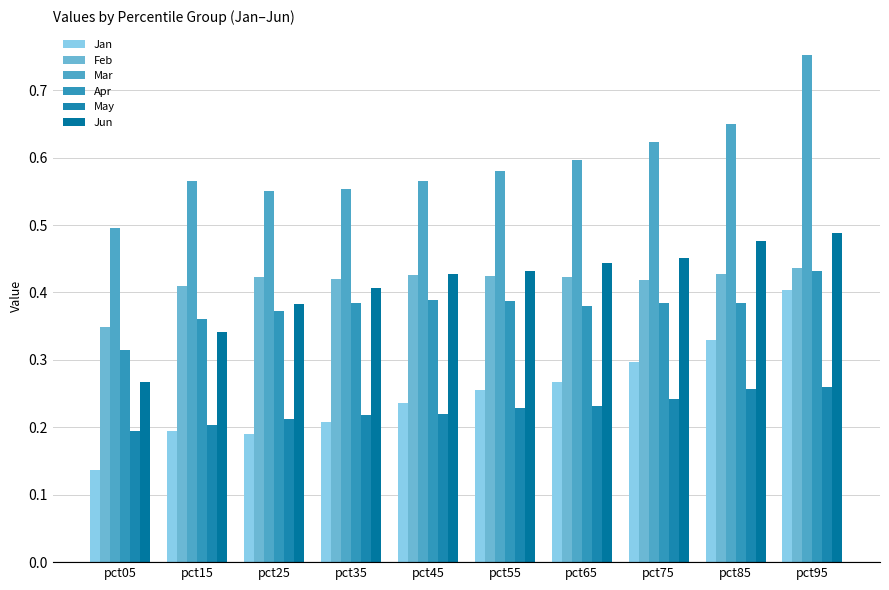

Count the Jun values in the range 0 to 1.

10